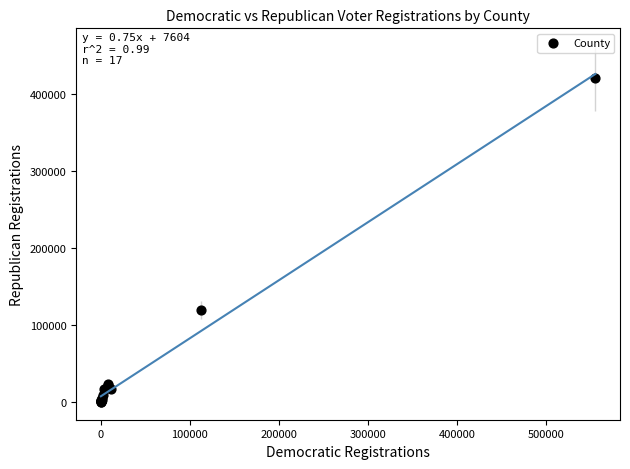

What Y value in the scatter plot is closest to 210368?

119478